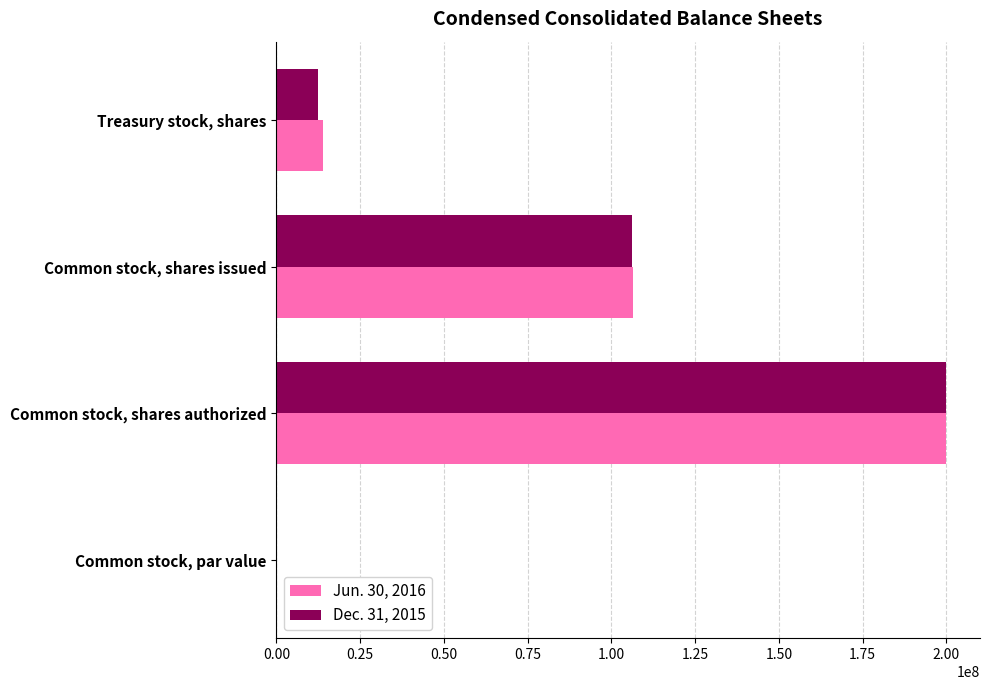

Which series changed the most between Common stock, shares authorized and Treasury stock, shares?

Dec. 31, 2015